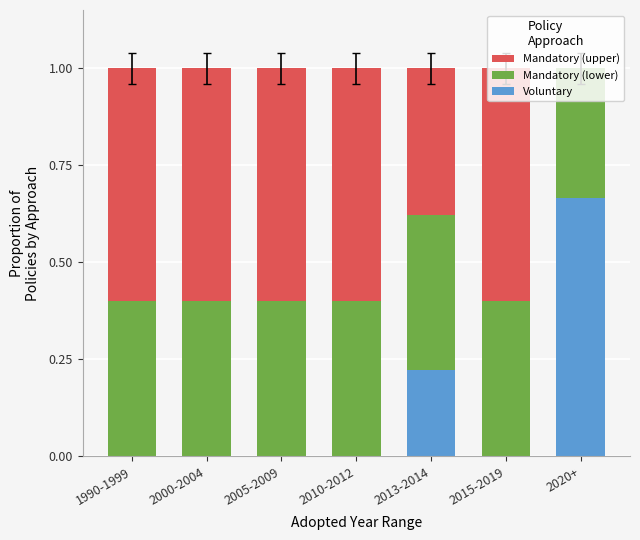

Which series has the widest spread of values?

Voluntary